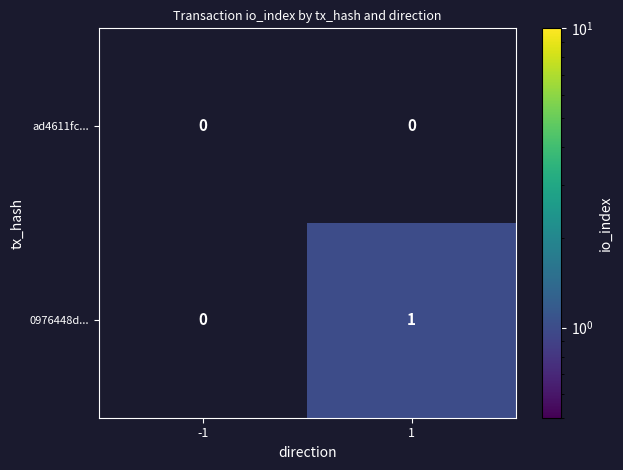

Reading left to right, extract all data points from this chart.

ad4611fc...: 0	0
0976448d...: 0	1